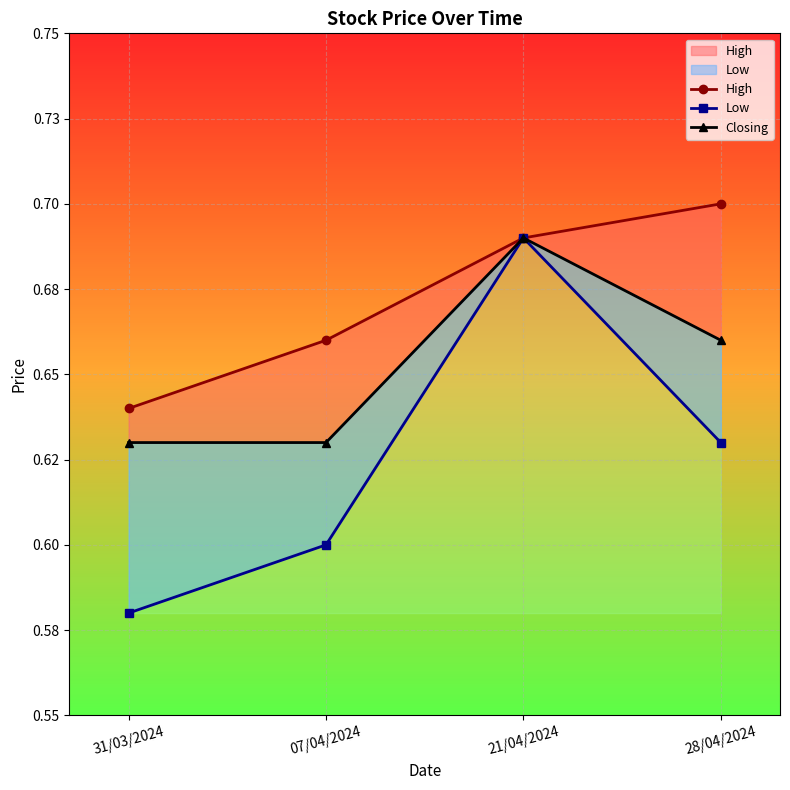

What is the spread (max minus min) of values at 28/04/2024?

0.1